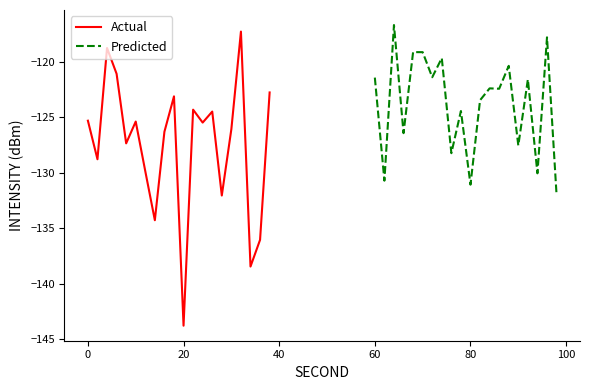

What is the highest value of the Actual series?

-117.3